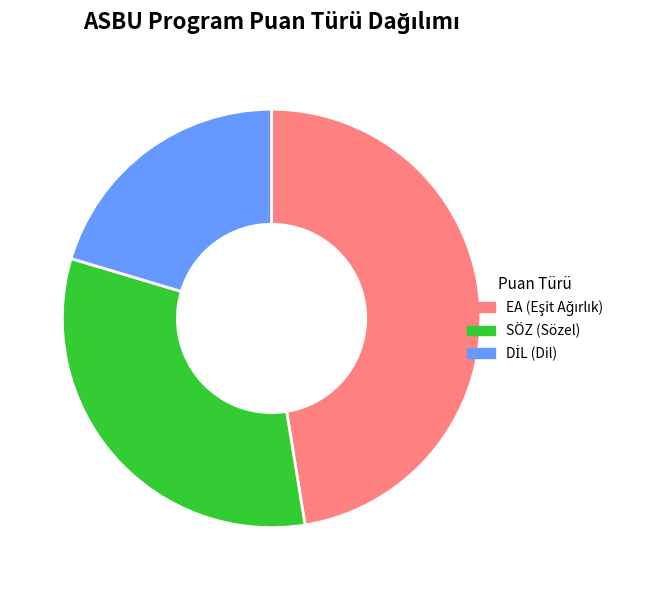

How many slices are in this pie chart?

3